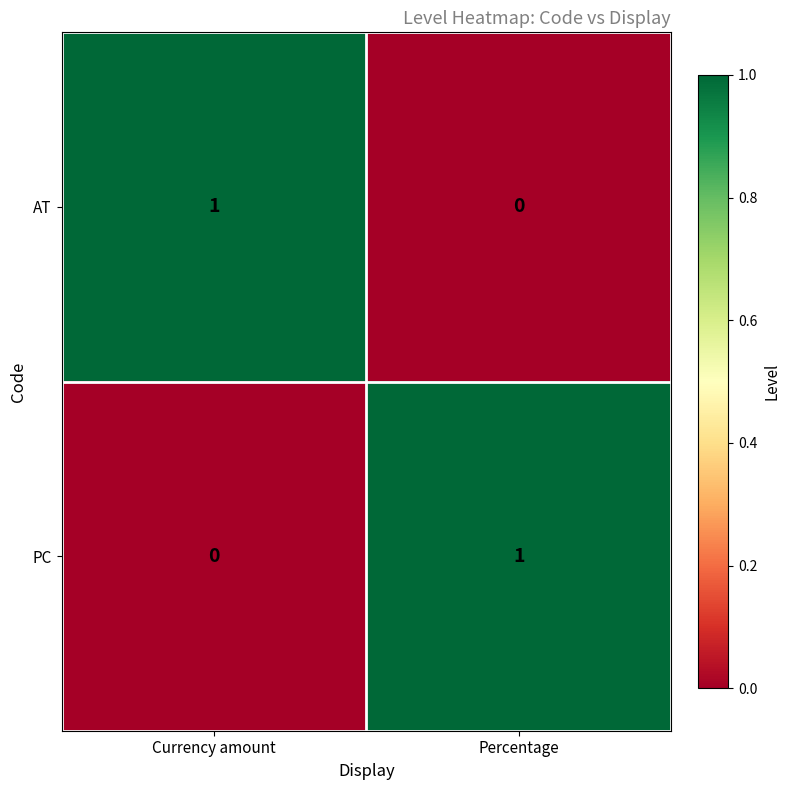

What is the maximum value shown in the chart?

1